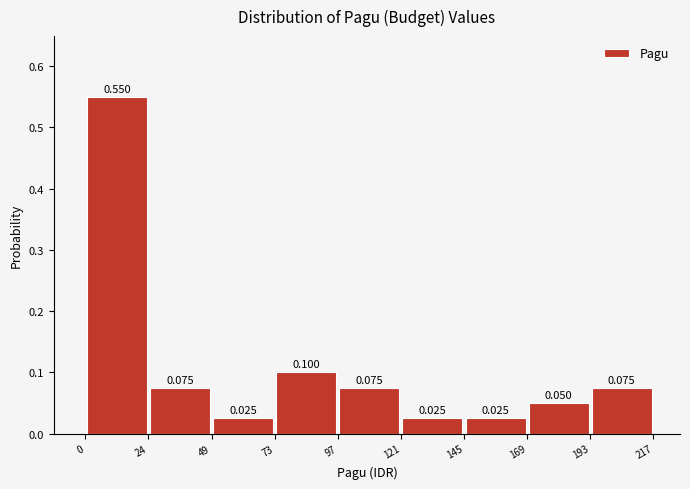

Reading left to right, list every bar in this chart as the range it spans on the x-axis followed by its height. The bar edges are not printed on the chart, so give them approximately, as read against the axis.

0 to 25: 0.550
25 to 50: 0.075
50 to 75: 0.025
75 to 95: 0.100
95 to 120: 0.075
120 to 145: 0.025
145 to 170: 0.025
170 to 195: 0.050
195 to 215: 0.075